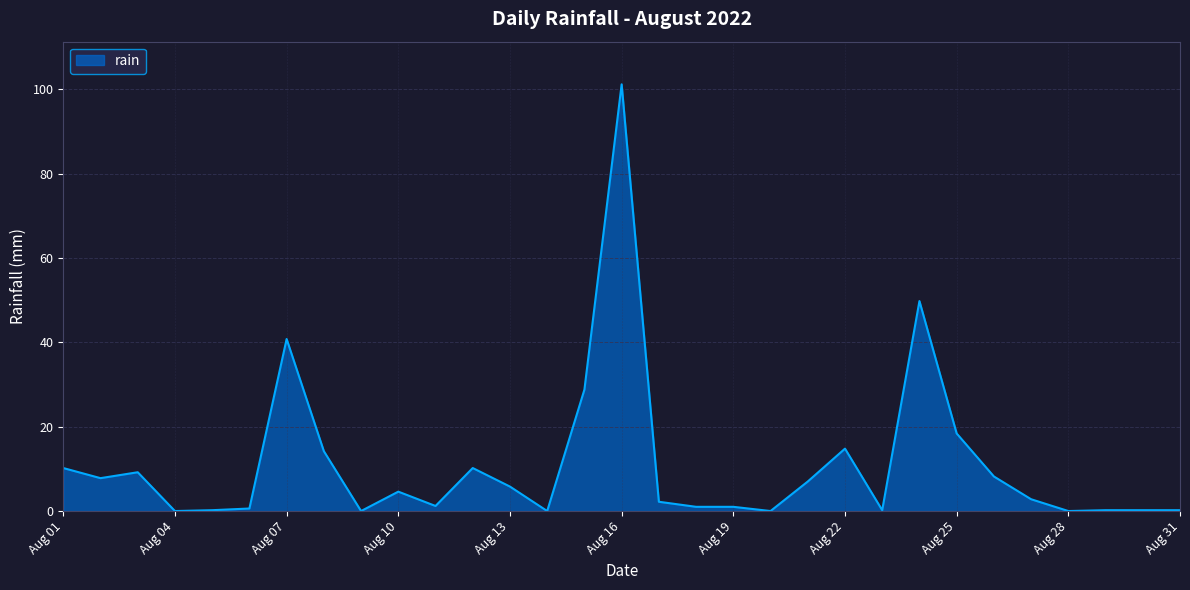

What is the difference between the maximum and minimum values?

101.2